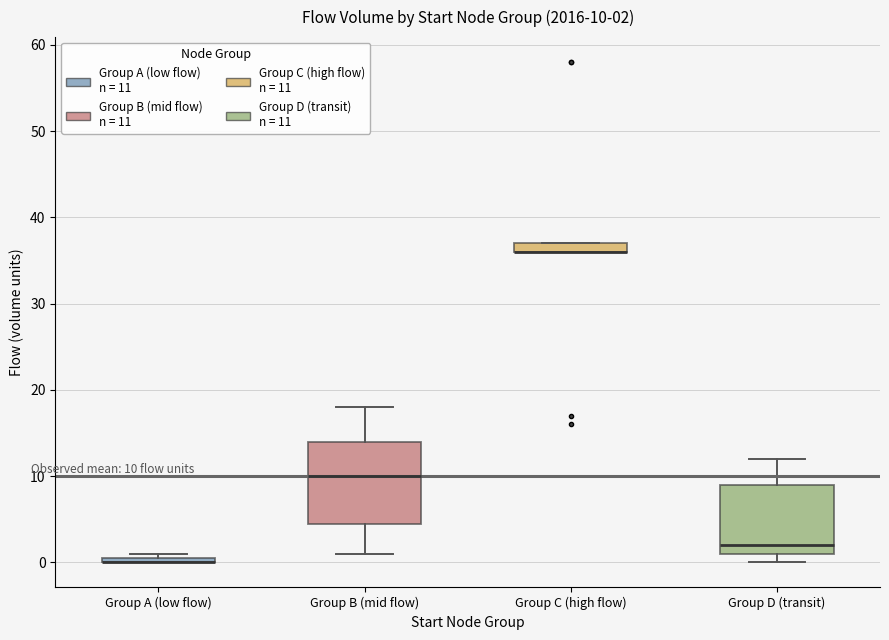

Which box is the tallest, from its lower edge to its upper edge?

Group B (mid flow)